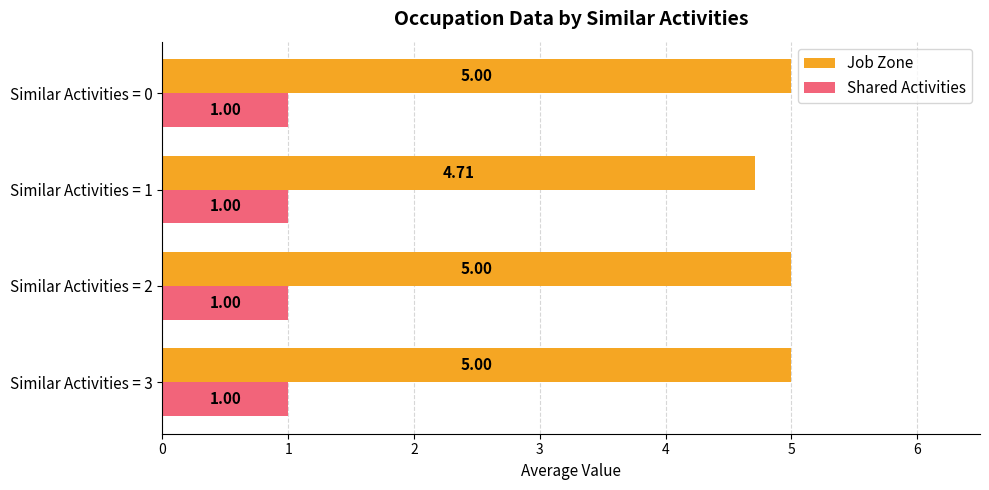

How many Job Zone values are between 5 and 6?

3